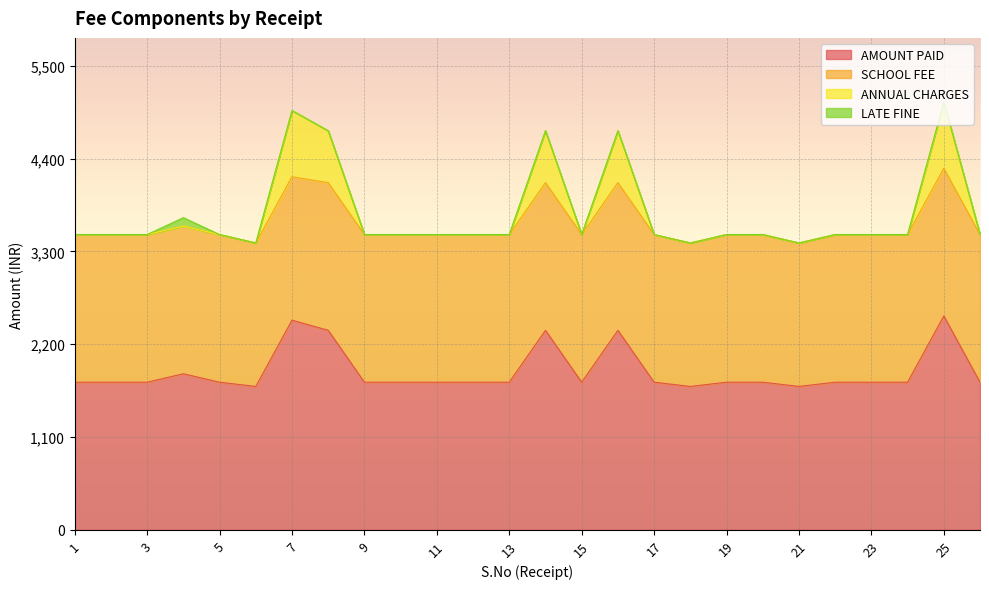

What is the maximum value for AMOUNT PAID?

2535